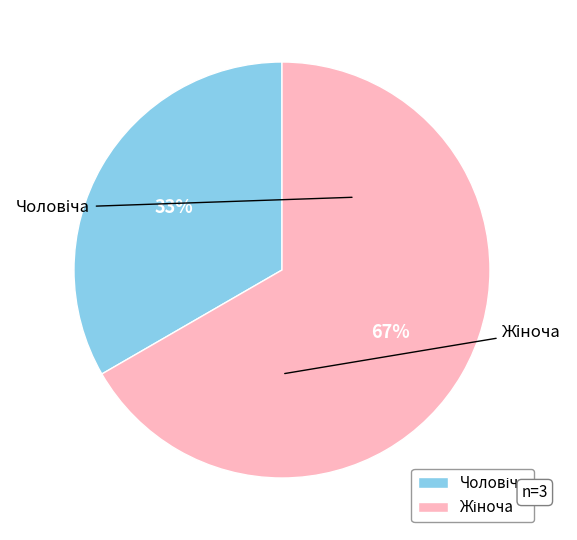

Is there any slice that represents more than half of the pie?

Yes